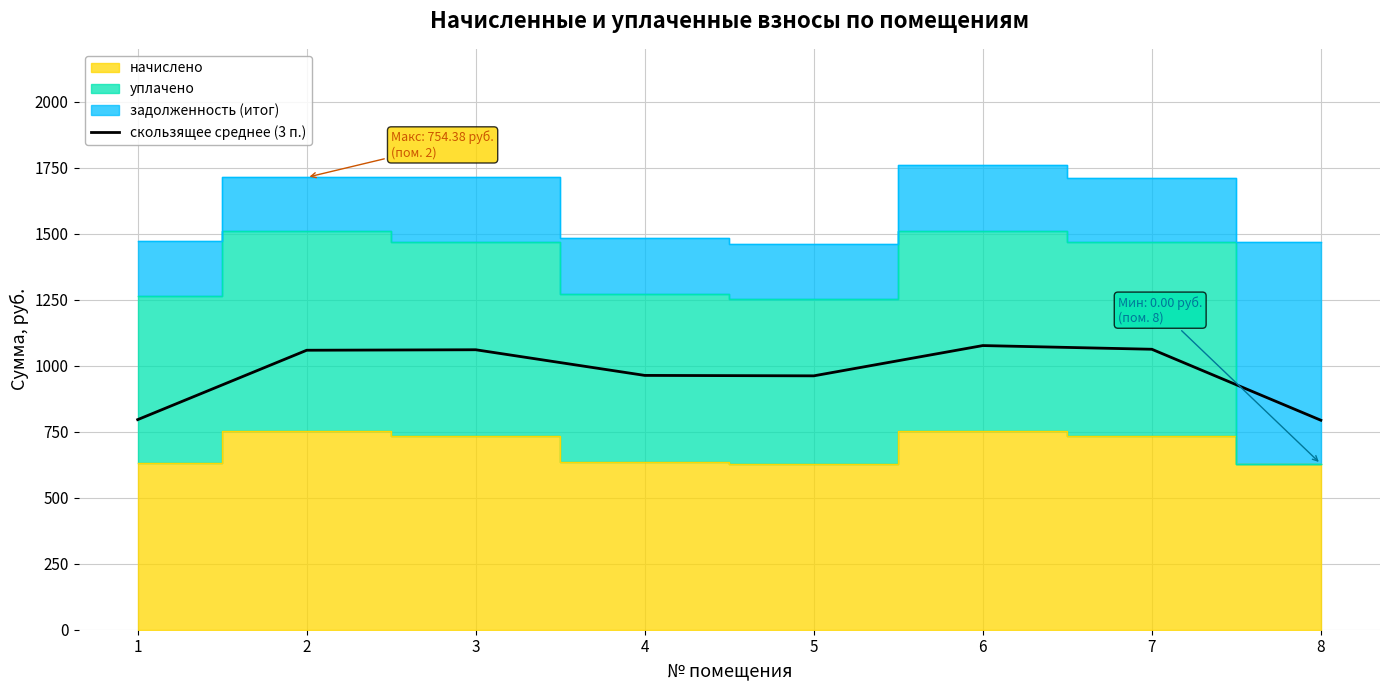

Reading left to right, extract all data points from this chart.

1=795.8	2=1058.6	3=1060.5	4=963.3	5=961.6	6=1076.3	7=1062.3	8=793.5